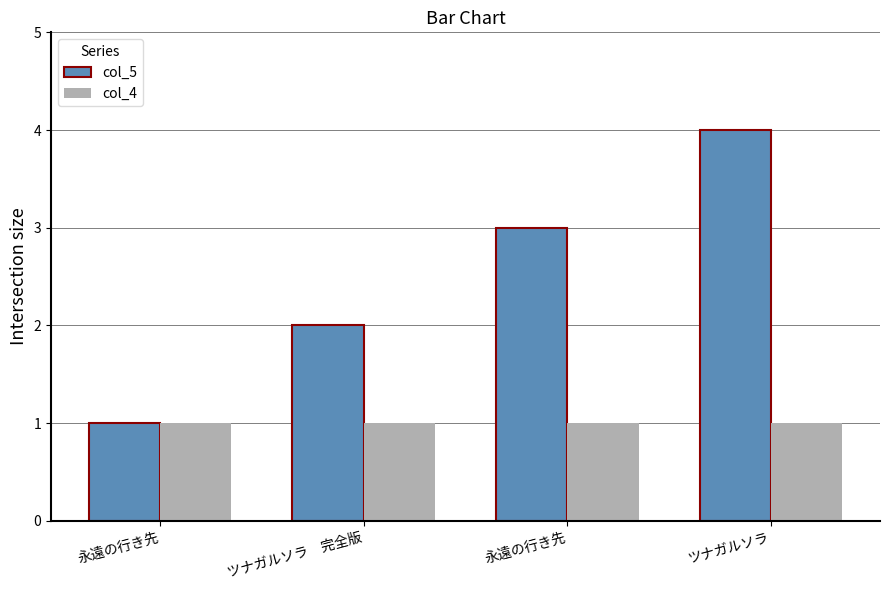

Which series has the largest total across all categories?

col_5